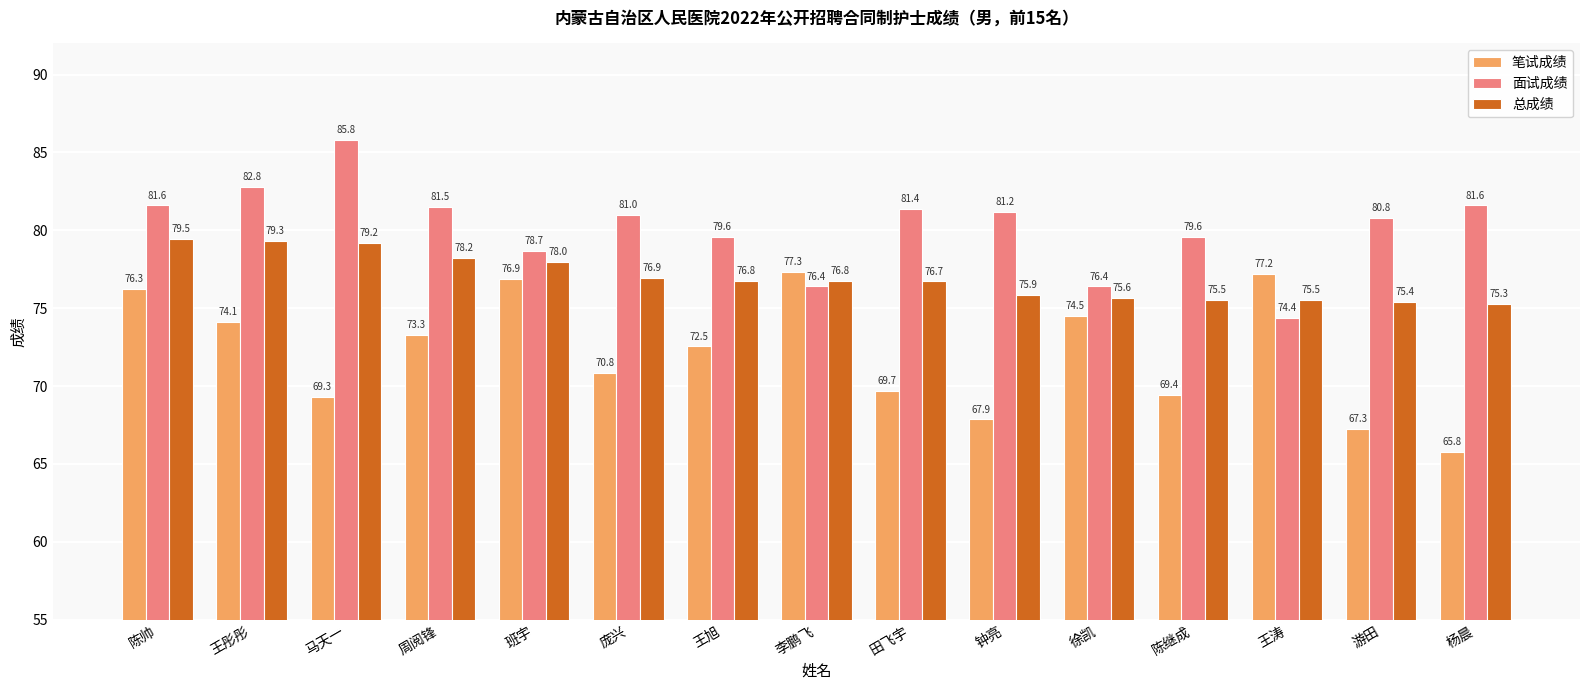

List the series in order of their overall mean, highest first.

面试成绩, 总成绩, 笔试成绩